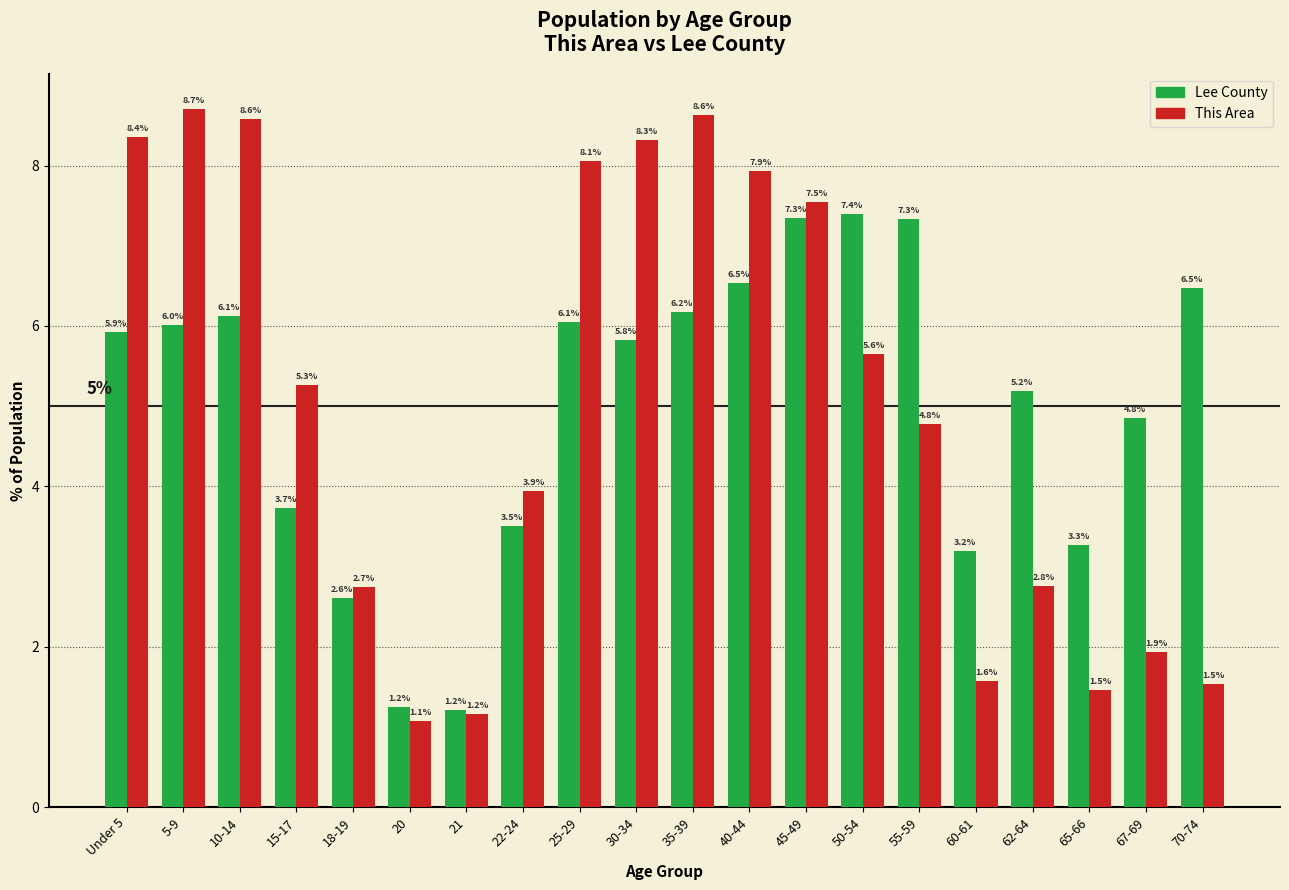

Reading left to right, transcribe all the data shown in this chart.

Lee County: 5.9	6.0	6.1	3.7	2.6	1.2	1.2	3.5	6.1	5.8	6.2	6.5	7.3	7.4	7.3	3.2	5.2	3.3	4.8	6.5
This Area: 8.4	8.7	8.6	5.3	2.7	1.1	1.2	3.9	8.1	8.3	8.6	7.9	7.5	5.6	4.8	1.6	2.8	1.5	1.9	1.5